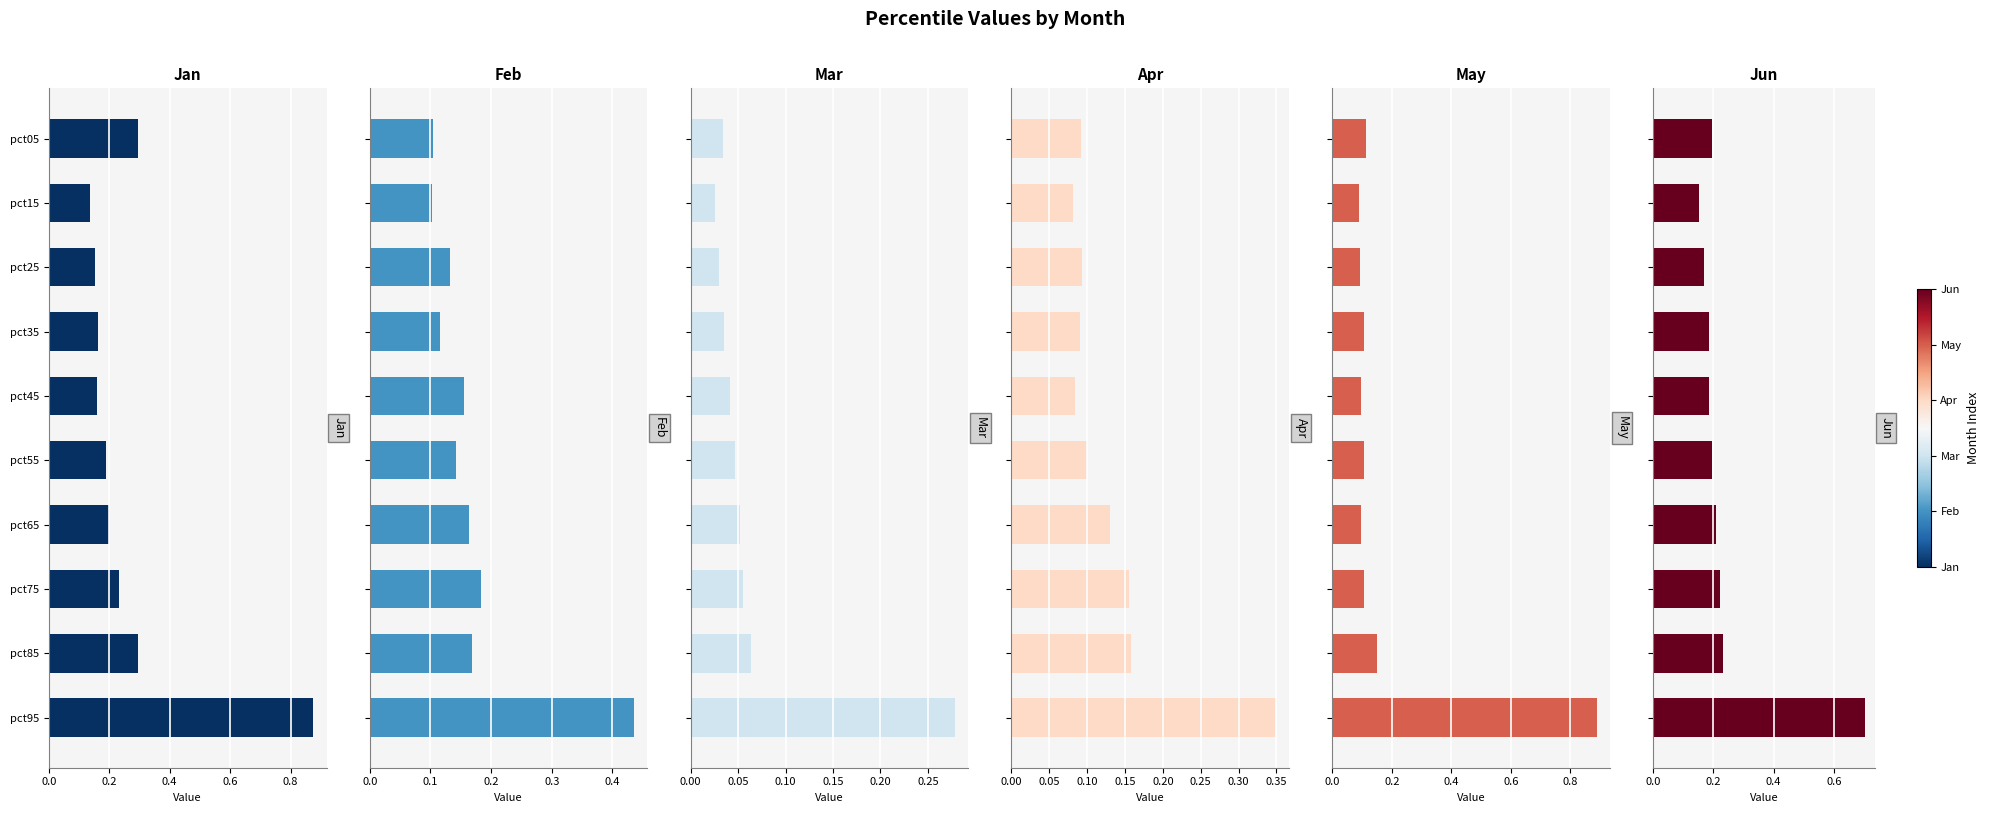

Which series has the largest total across all categories?

Jan